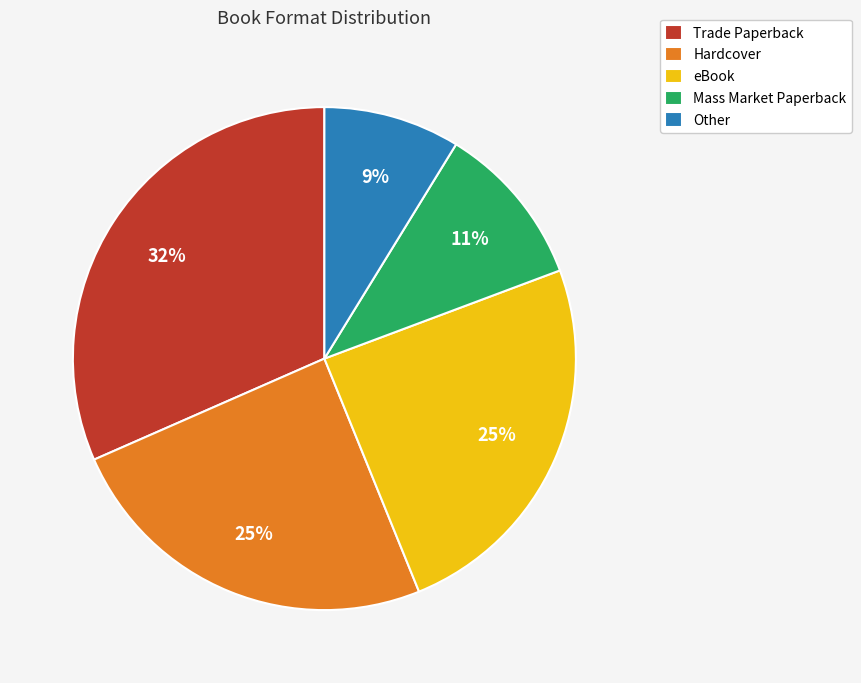

To the nearest percent, what is the combined percentage of Trade Paperback and Mass Market Paperback?

42%